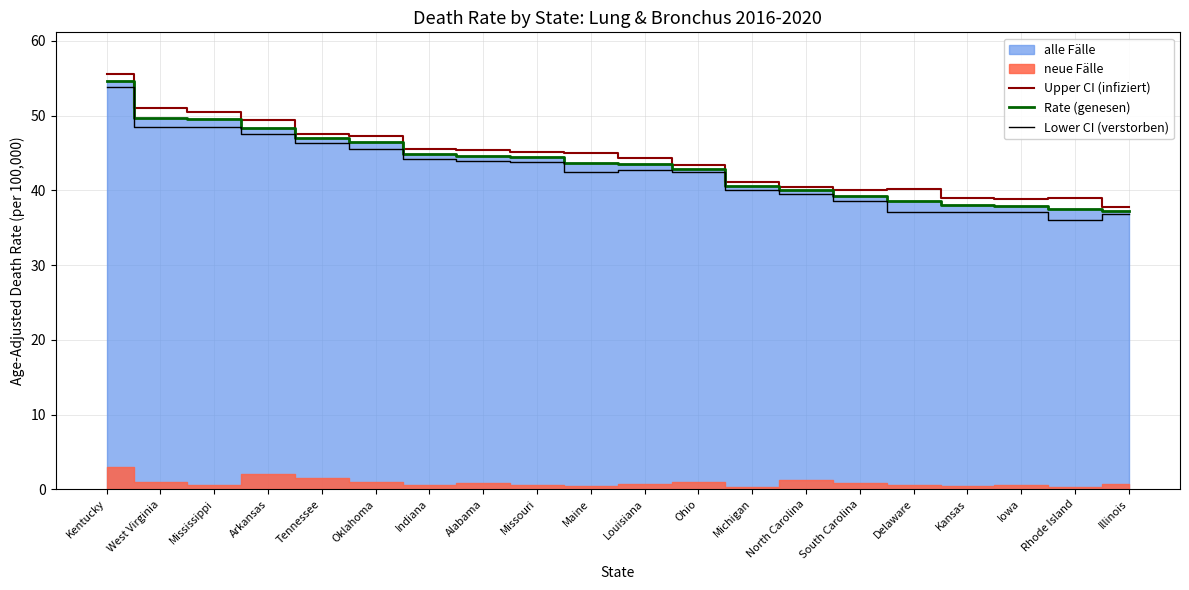

Is it true that Rate (genesen) equals 64.9 at Delaware?

False